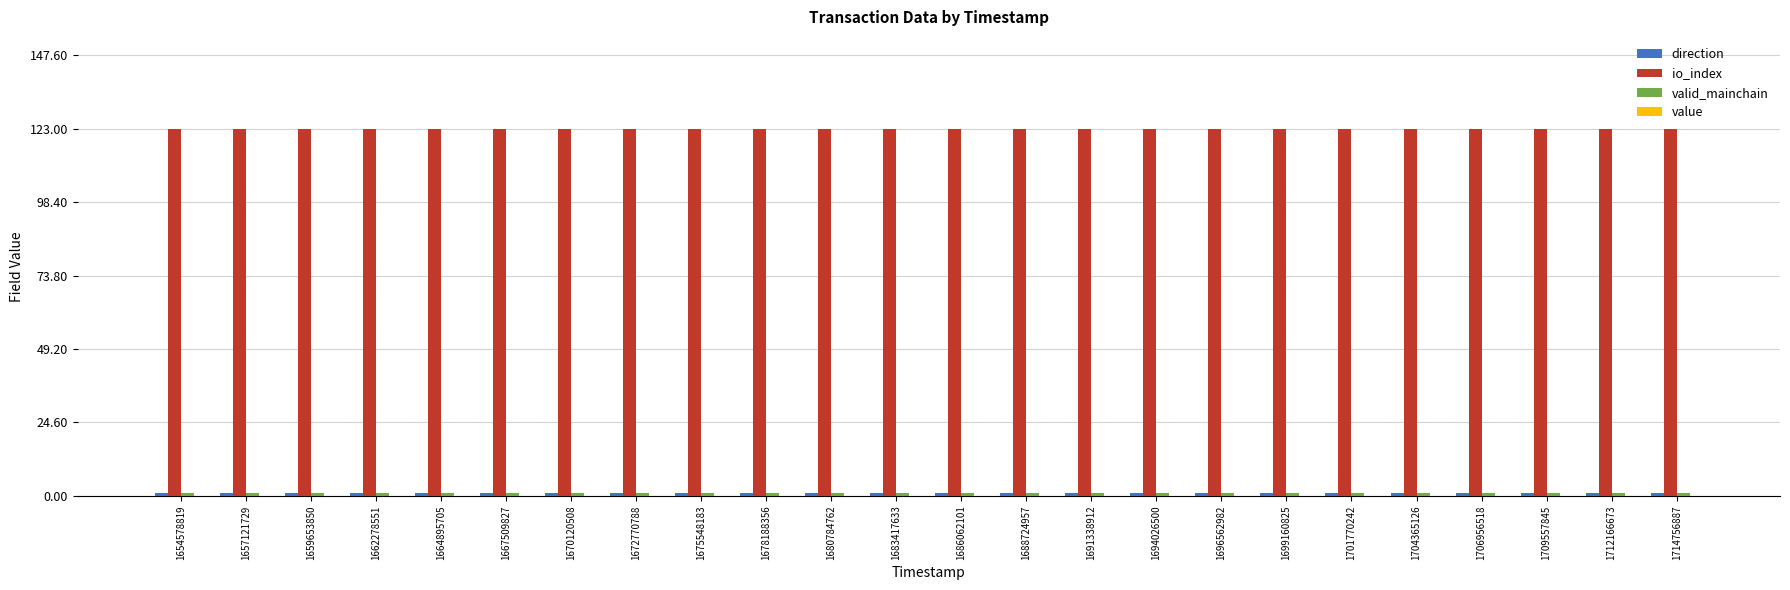

Reading left to right, what are all the values shown in this chart?

direction: 1.0	1.0	1.0	1.0	1.0	1.0	1.0	1.0	1.0	1.0	1.0	1.0	1.0	1.0	1.0	1.0	1.0	1.0	1.0	1.0	1.0	1.0	1.0	1.0
io_index: 123.0	123.0	123.0	123.0	123.0	123.0	123.0	123.0	123.0	123.0	123.0	123.0	123.0	123.0	123.0	123.0	123.0	123.0	123.0	123.0	123.0	123.0	123.0	123.0
valid_mainchain: 1.0	1.0	1.0	1.0	1.0	1.0	1.0	1.0	1.0	1.0	1.0	1.0	1.0	1.0	1.0	1.0	1.0	1.0	1.0	1.0	1.0	1.0	1.0	1.0
value: 0.0	0.0	0.0	0.0	0.0	0.0	0.0	0.0	0.0	0.0	0.0	0.0	0.0	0.0	0.0	0.0	0.0	0.0	0.0	0.0	0.0	0.0	0.0	0.0